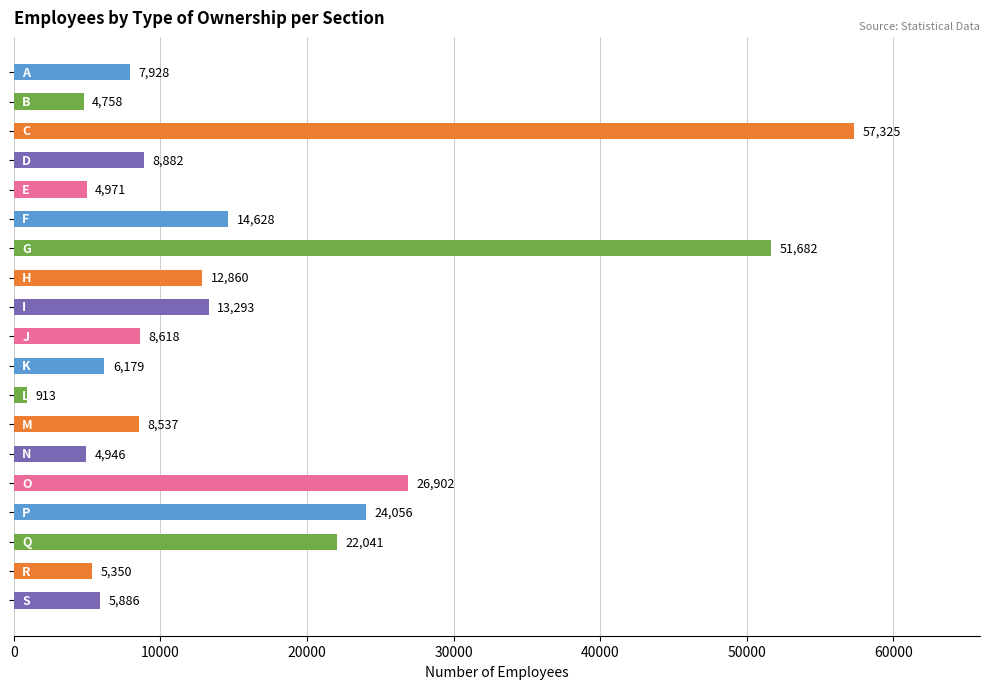

What is the sum of all values?

289755